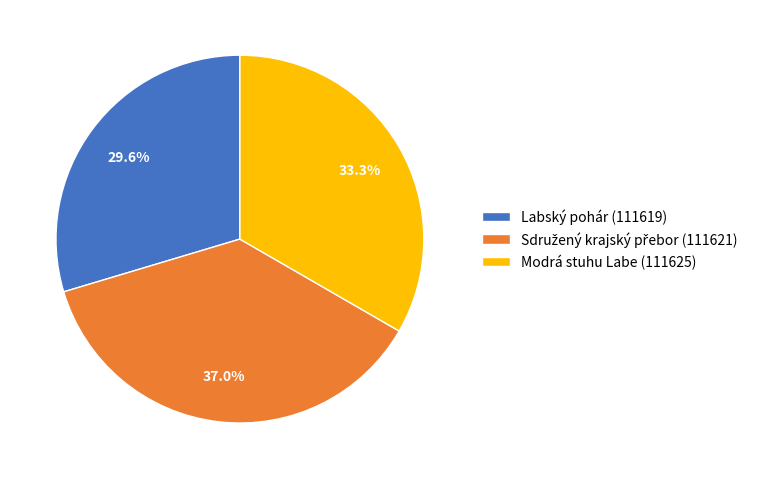

Which category has the smallest portion of the pie?

Labský pohár (111619)